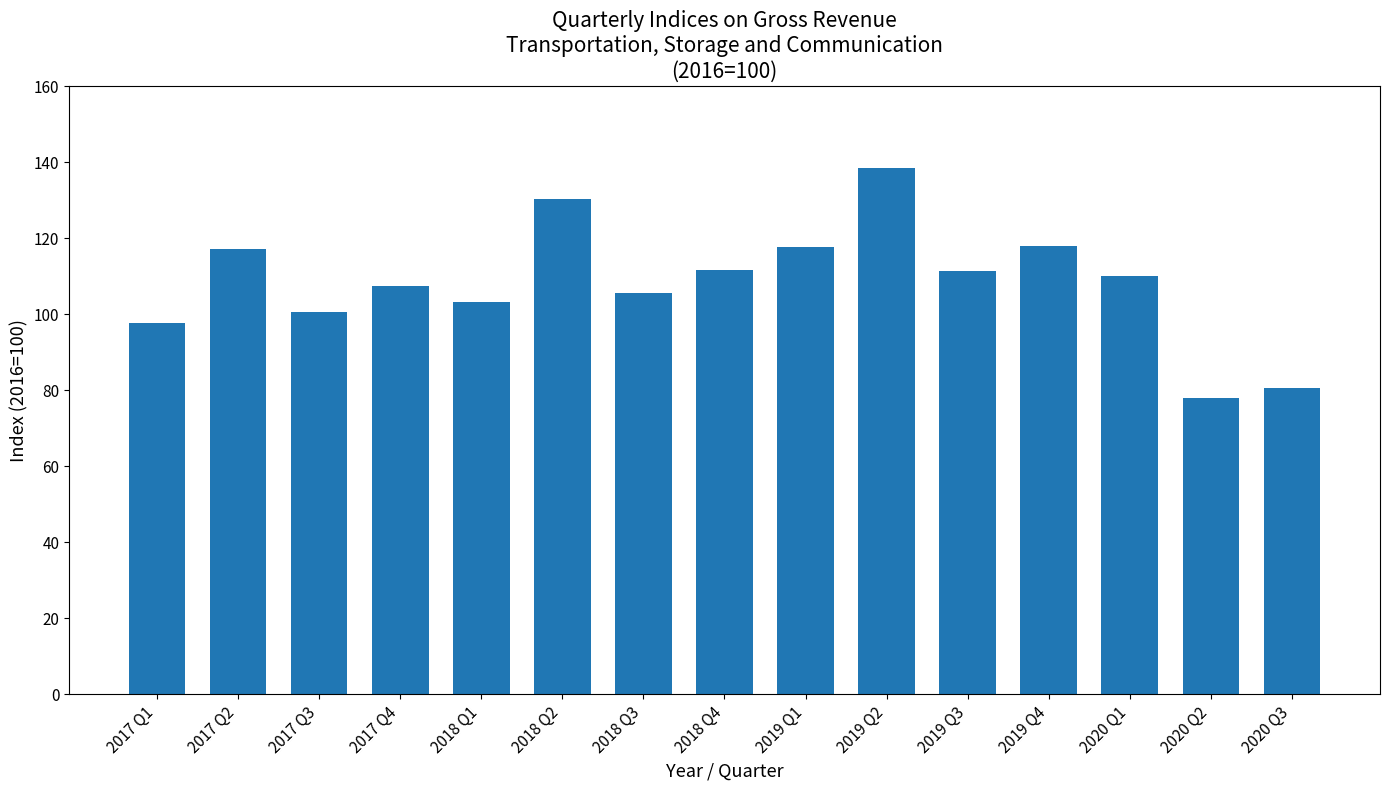

What is the ratio of the value at 2017 Q1 to the value at 2020 Q3?

1.2